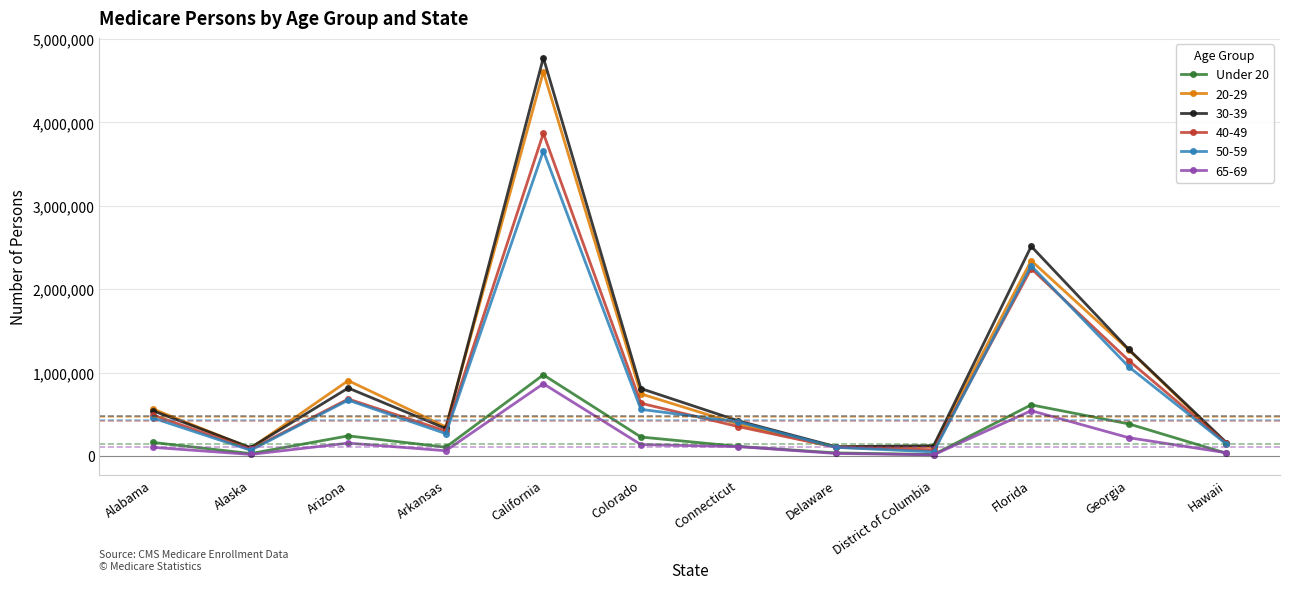

True or false: 40-49 has a value of 632305 at Colorado.

True